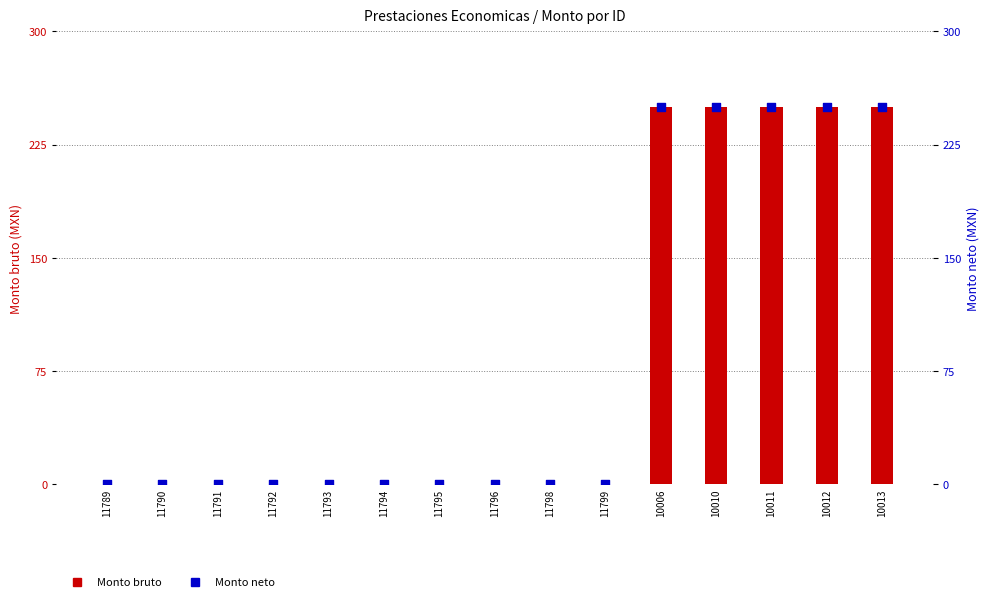

Which series contains the highest Y value?

Monto bruto